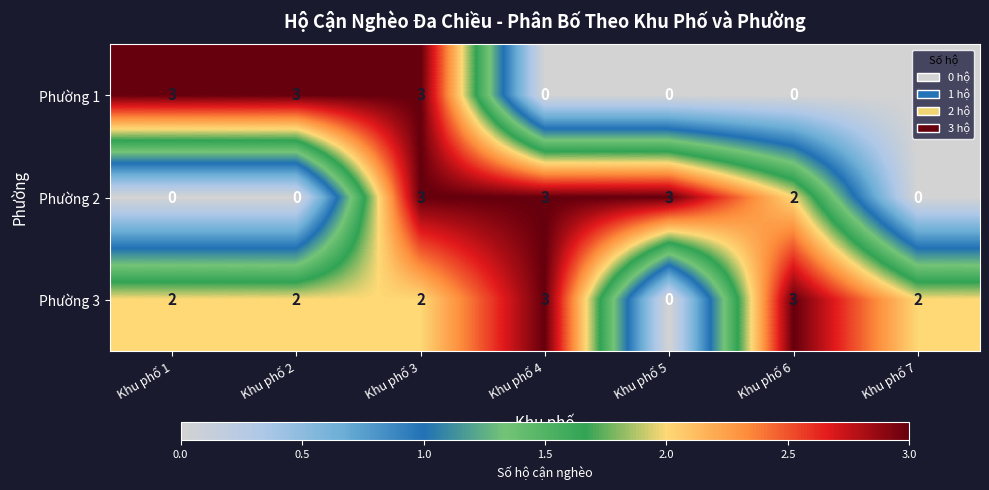

Count the Phường 3 values in the range 2 to 3.

6